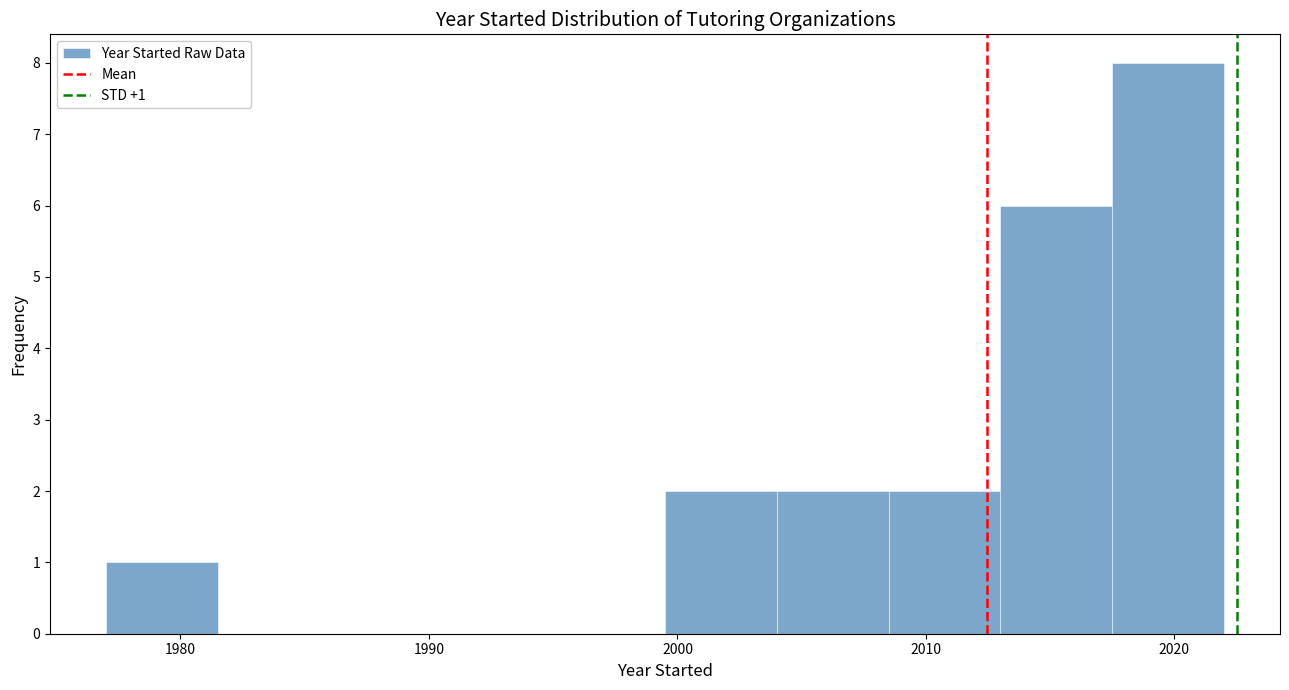

Which range on the x-axis has the tallest bar?

2017.5 to 2022.0